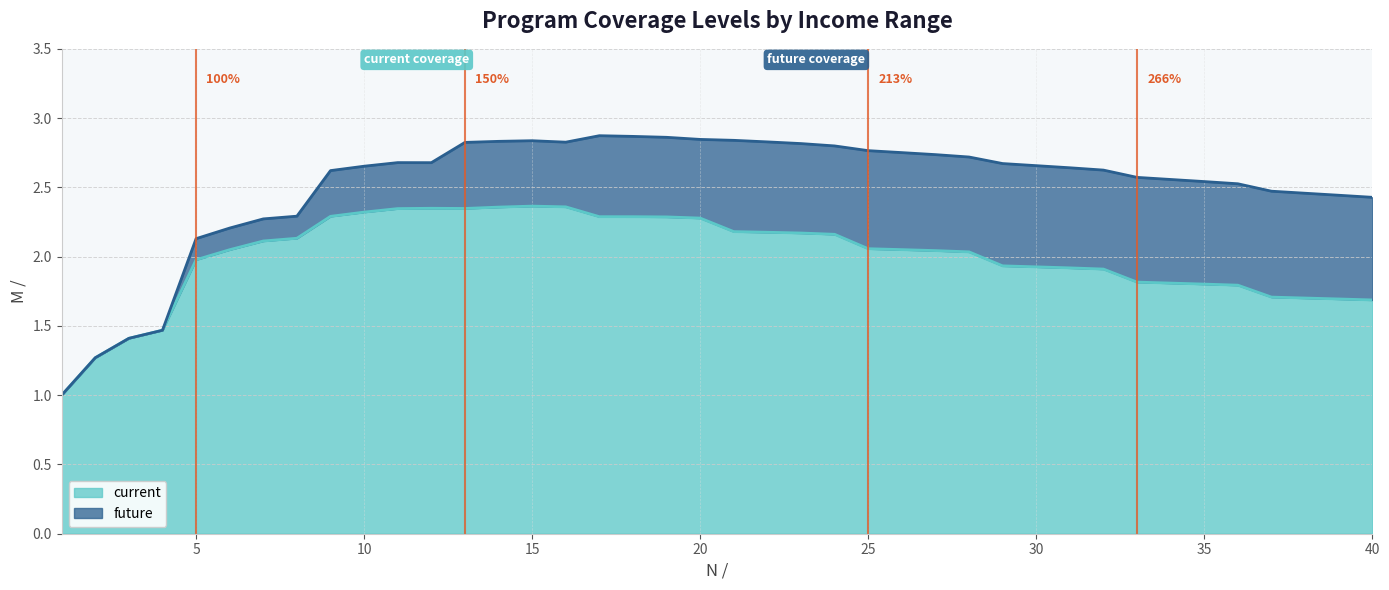

How many categories are shown in the chart?

40